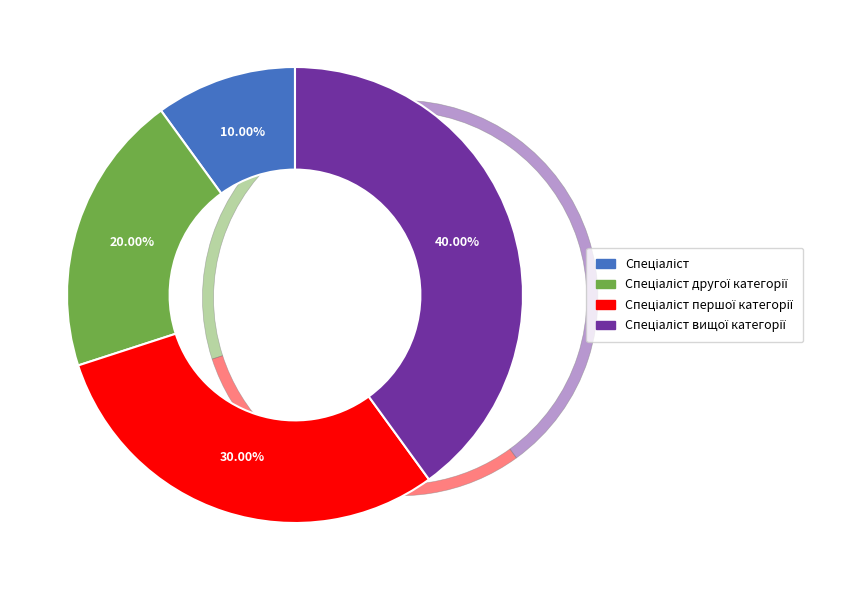

Between Спеціаліст and Спеціаліст другої категорії, which is larger?

Спеціаліст другої категорії